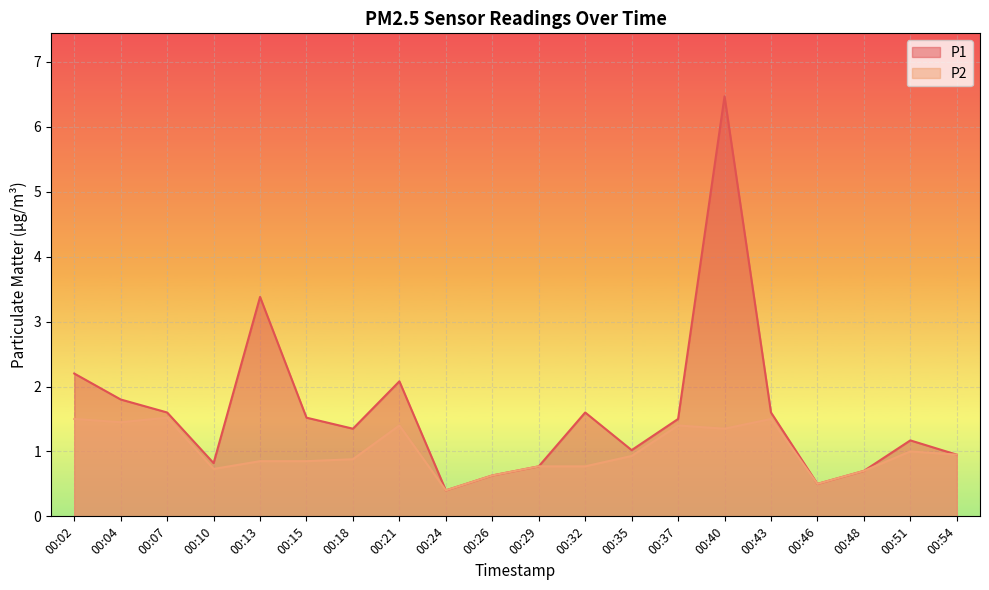

What is the highest value of the P2 series?

1.5